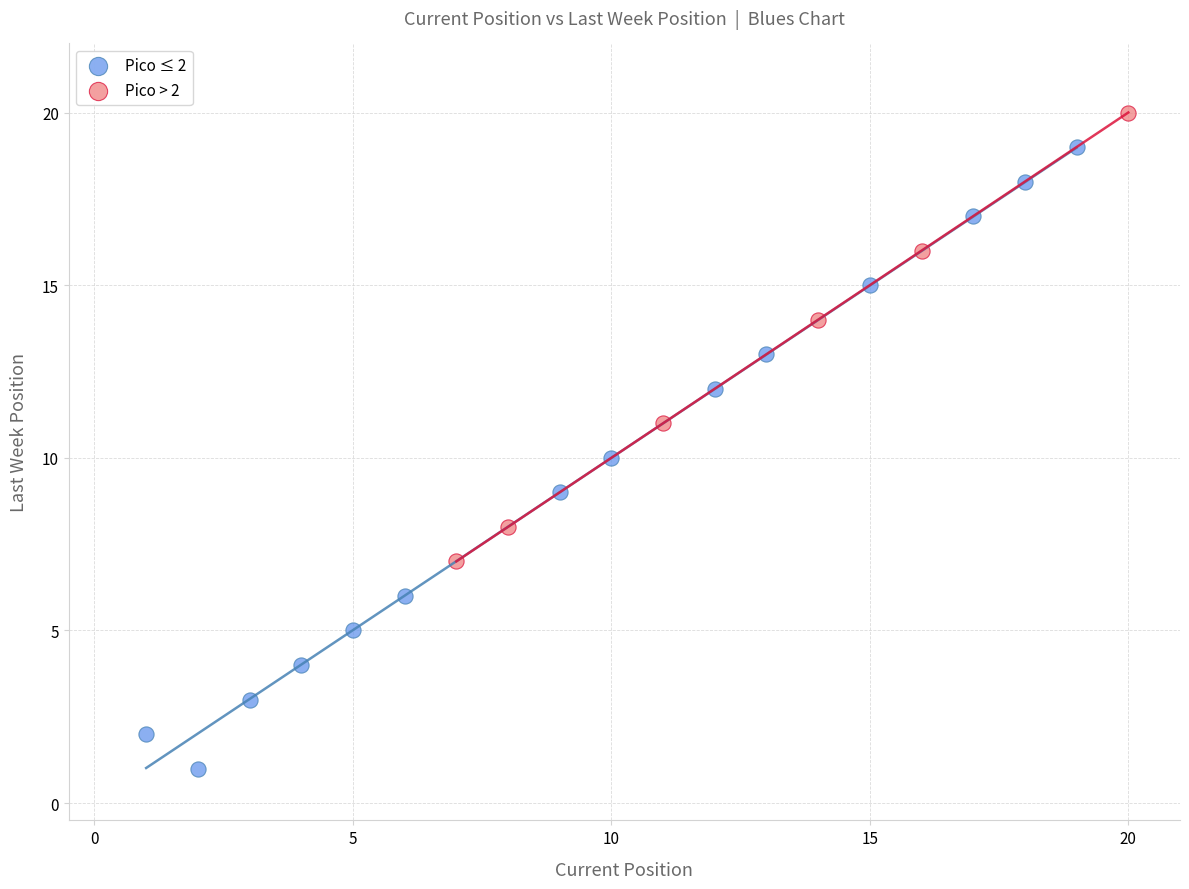

What are all the series names shown in the legend?

Pico ≤ 2, Pico > 2